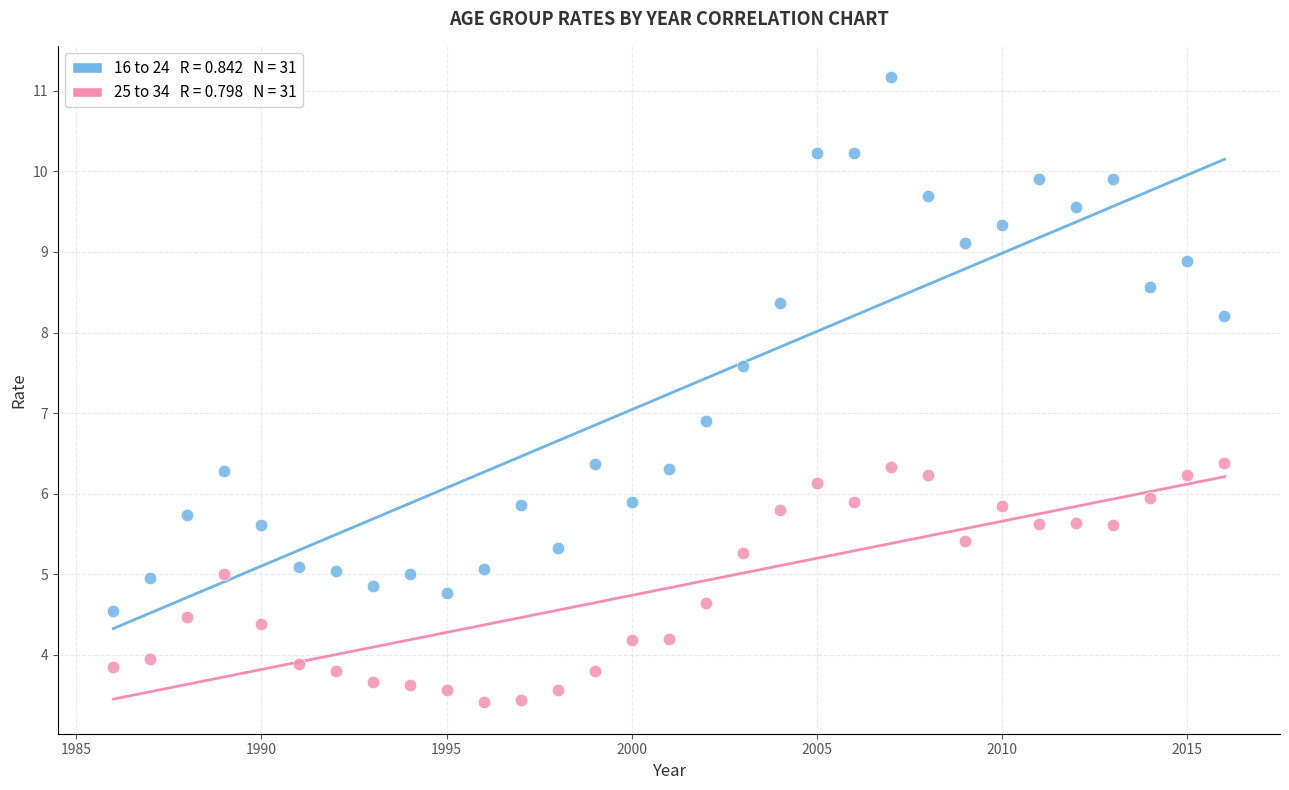

Across all series, what Y value is closest to 7?

6.9